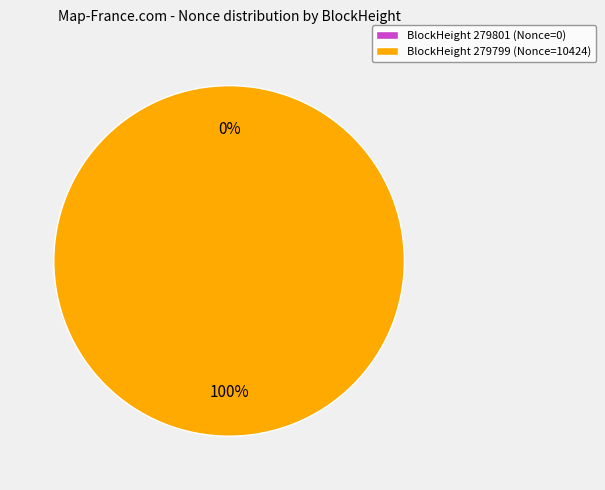

Does any single category account for the majority?

Yes